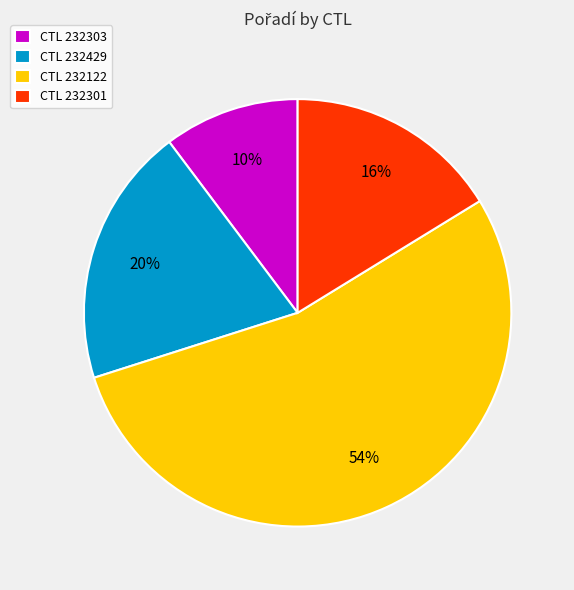

Which slice represents more than half of the pie?

CTL 232122